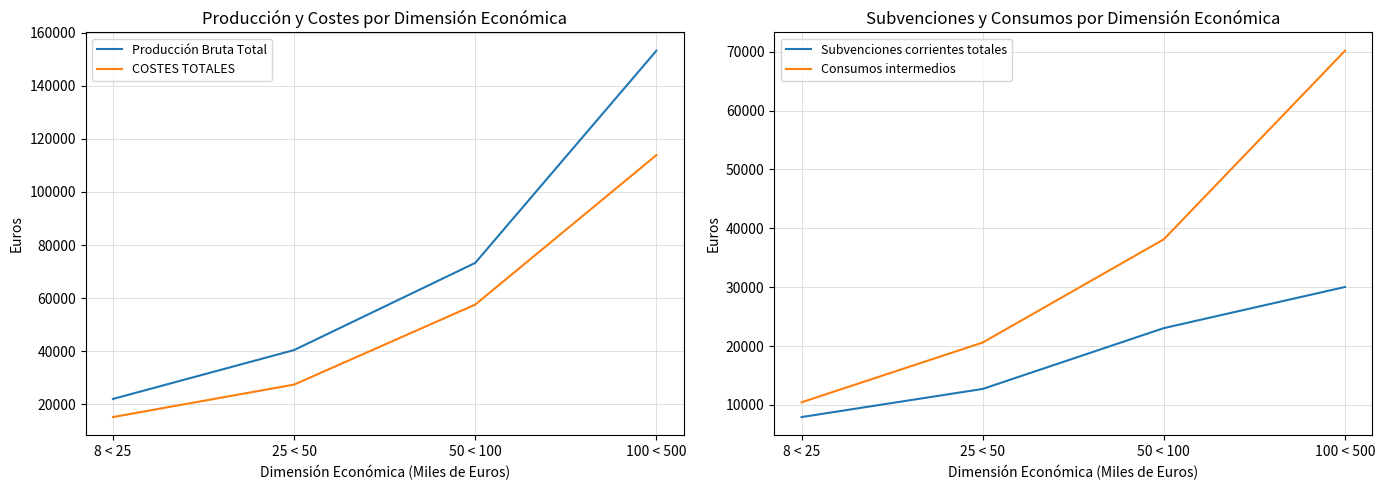

True or false: Subvenciones corrientes totales and Producción Bruta Total cross at least once.

False